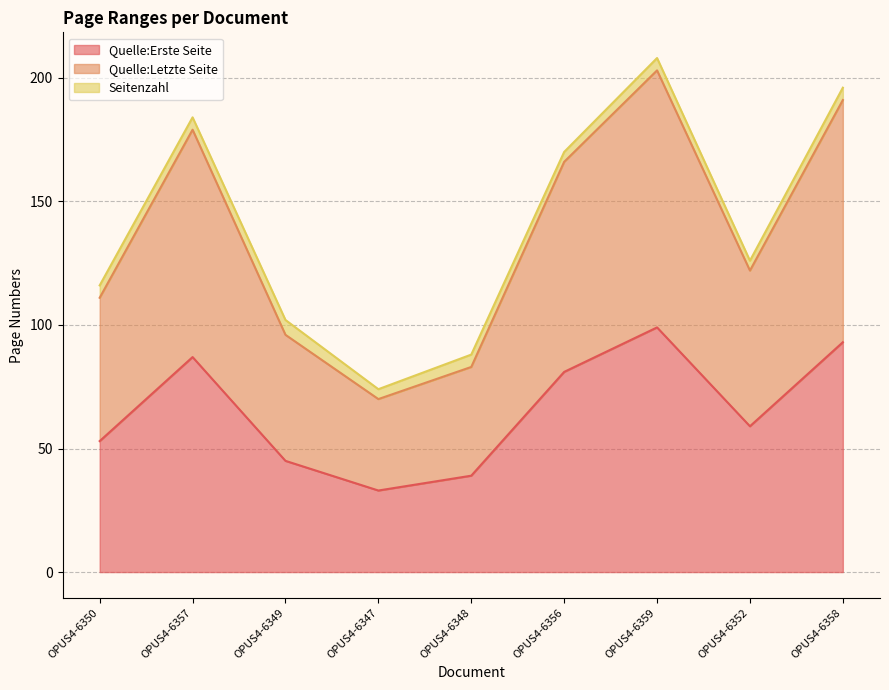

What is the label of the 5th point from the right?

OPUS4-6348